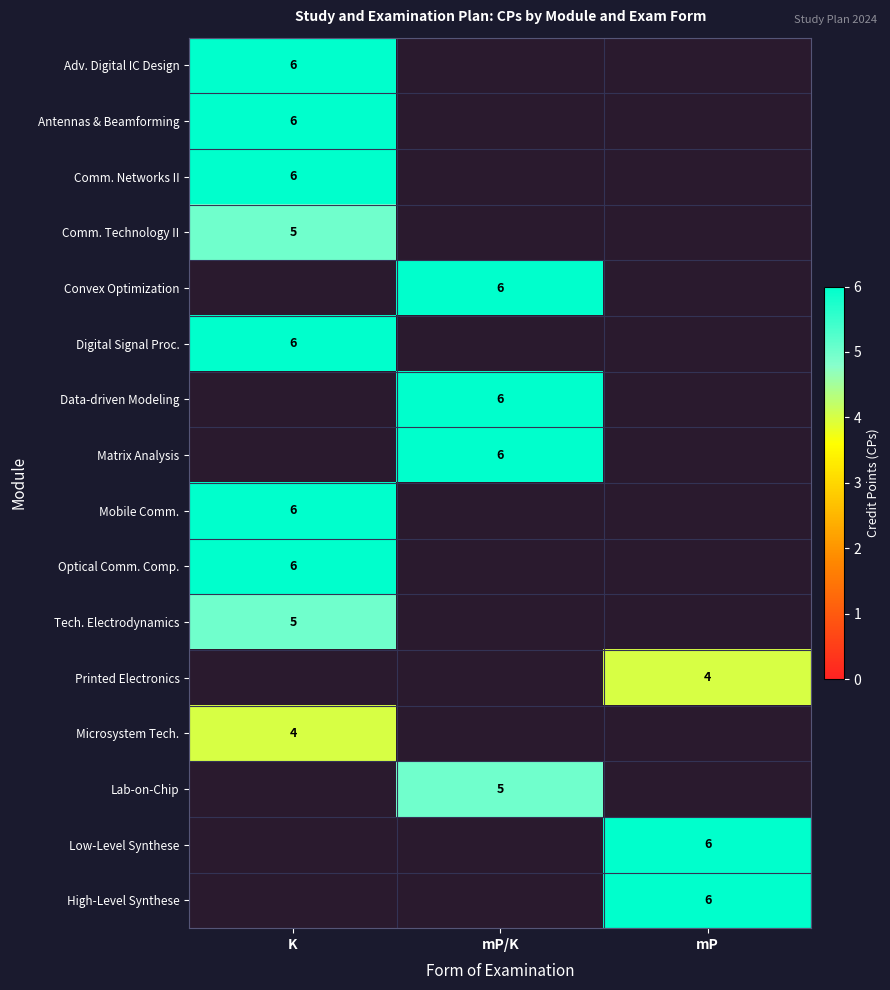

At which label does Optical Comm. Comp. reach its minimum?

K